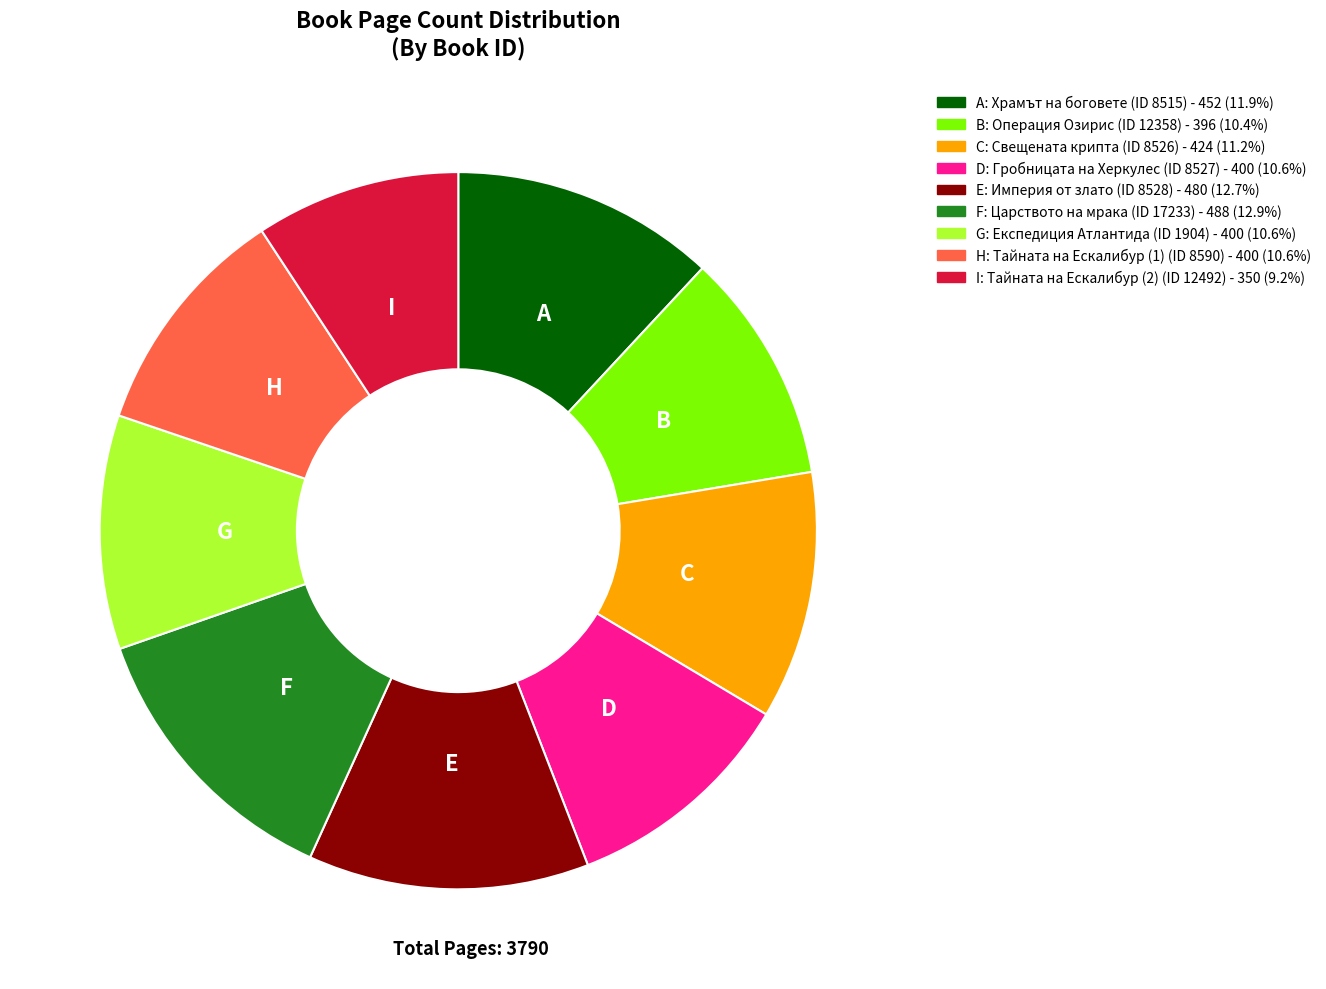

Does any single category account for the majority?

No